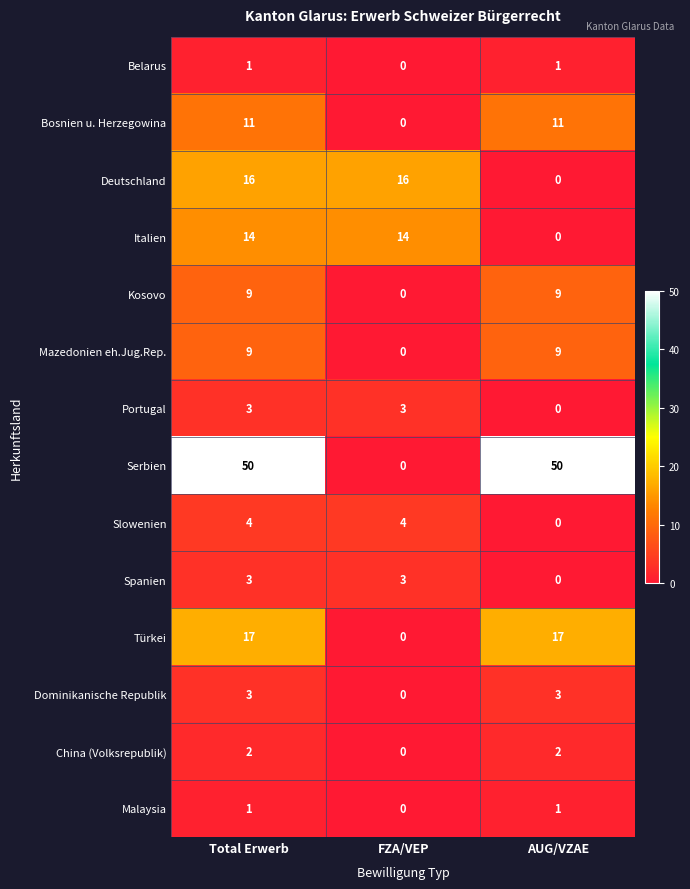

The value of Spanien at AUG/VZAE is -2. True or false?

False